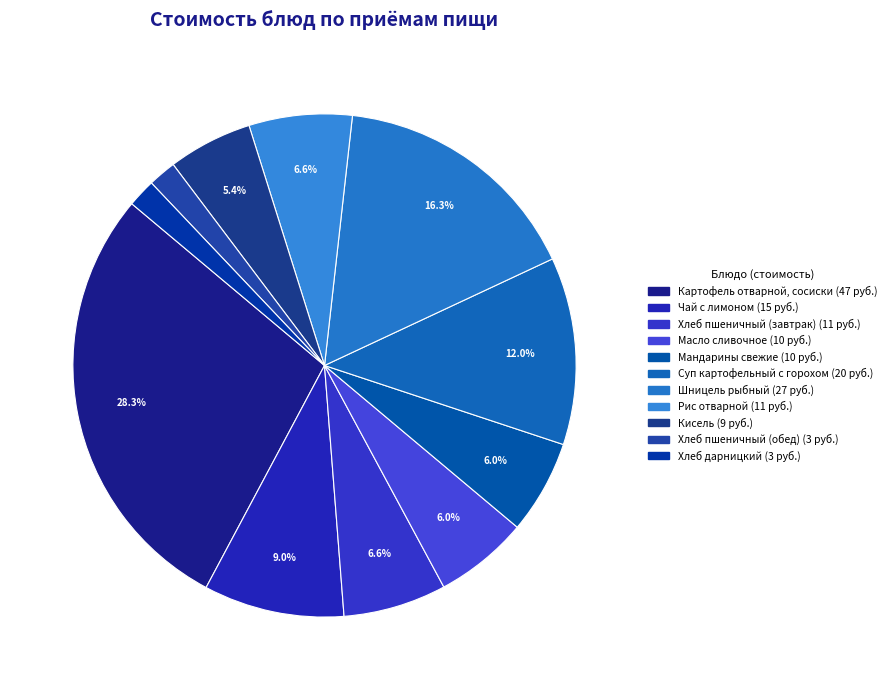

Count the number of slices in the pie.

11